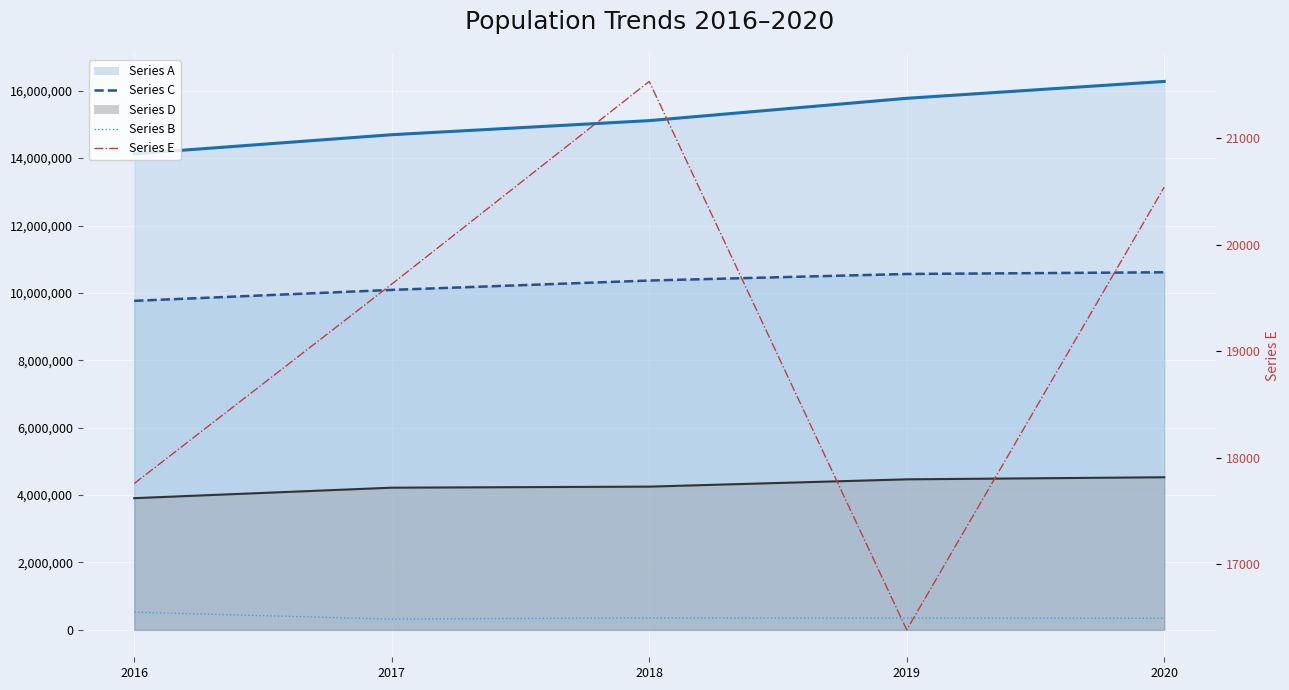

What is the average value of the Series B series?

378542